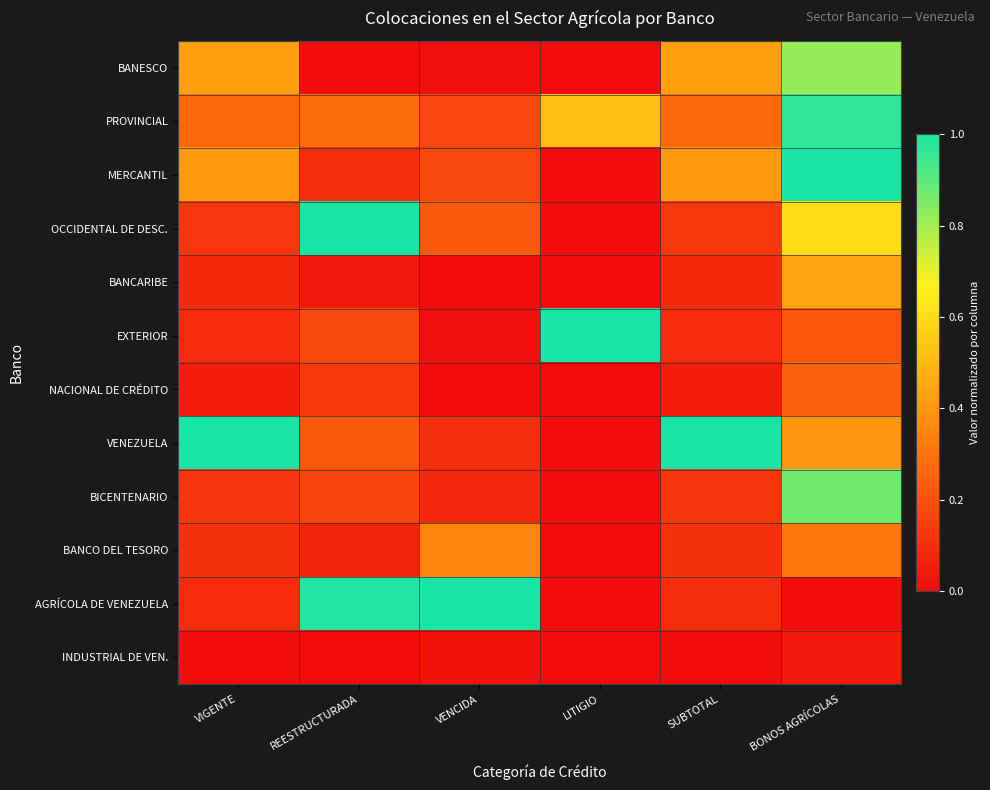

At REESTRUCTURADA, list the series in order from smallest to largest.

INDUSTRIAL DE VEN., BANESCO, BANCARIBE, BANCO DEL TESORO, MERCANTIL, NACIONAL DE CRÉDITO, BICENTENARIO, EXTERIOR, VENEZUELA, PROVINCIAL, AGRÍCOLA DE VENEZUELA, OCCIDENTAL DE DESC.